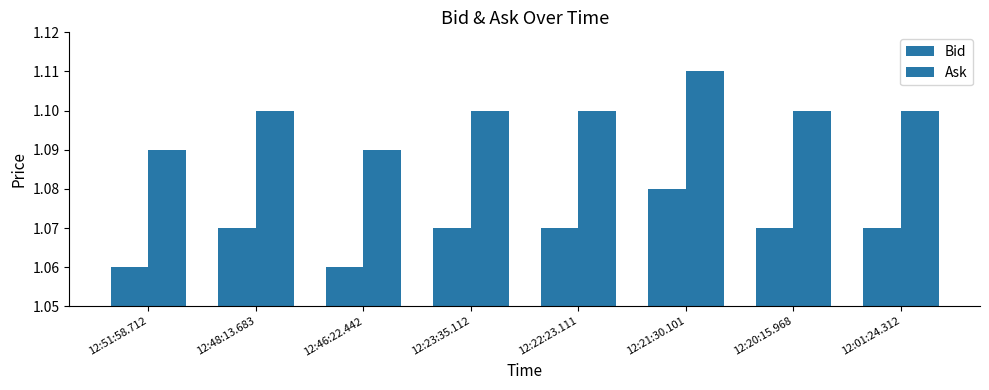

How many groups of bars are there?

8